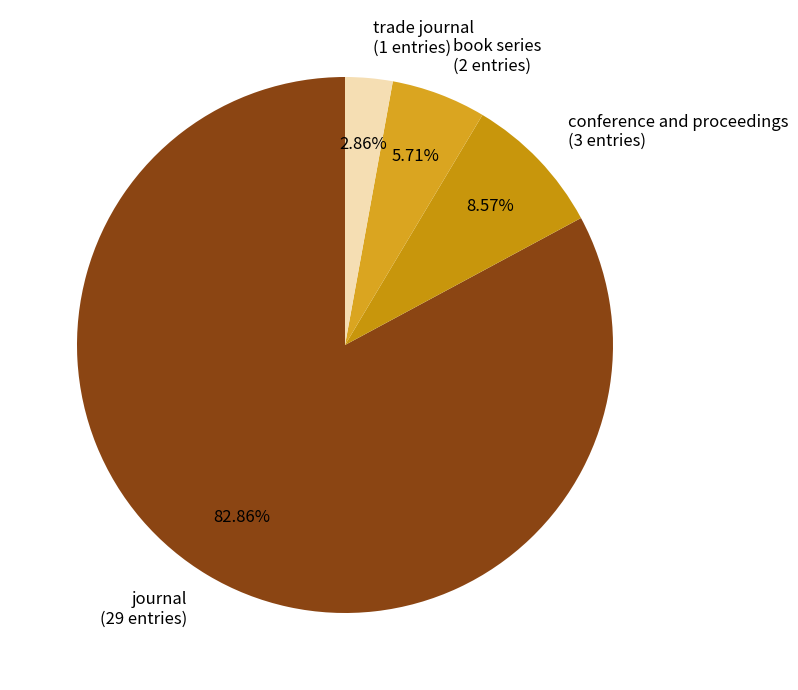

Approximately how many times larger is the value at trade journal compared to conference and proceedings?

0.3